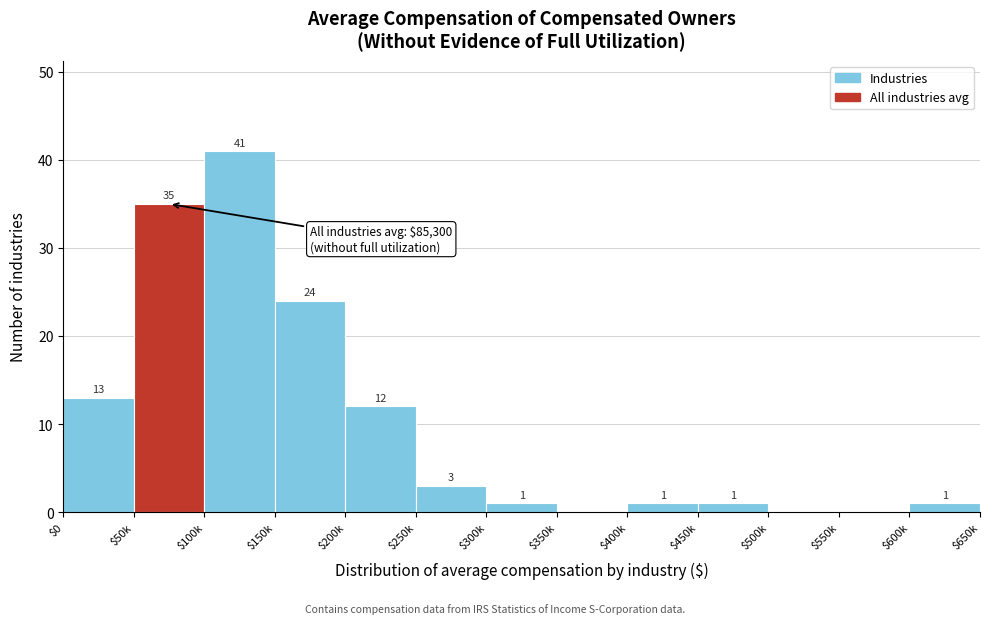

What is the sum of all values?

132